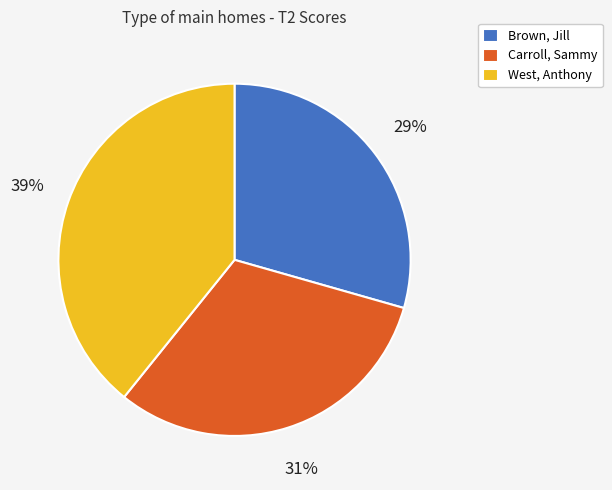

Do Brown, Jill and Carroll, Sammy together represent more than half of the pie?

Yes